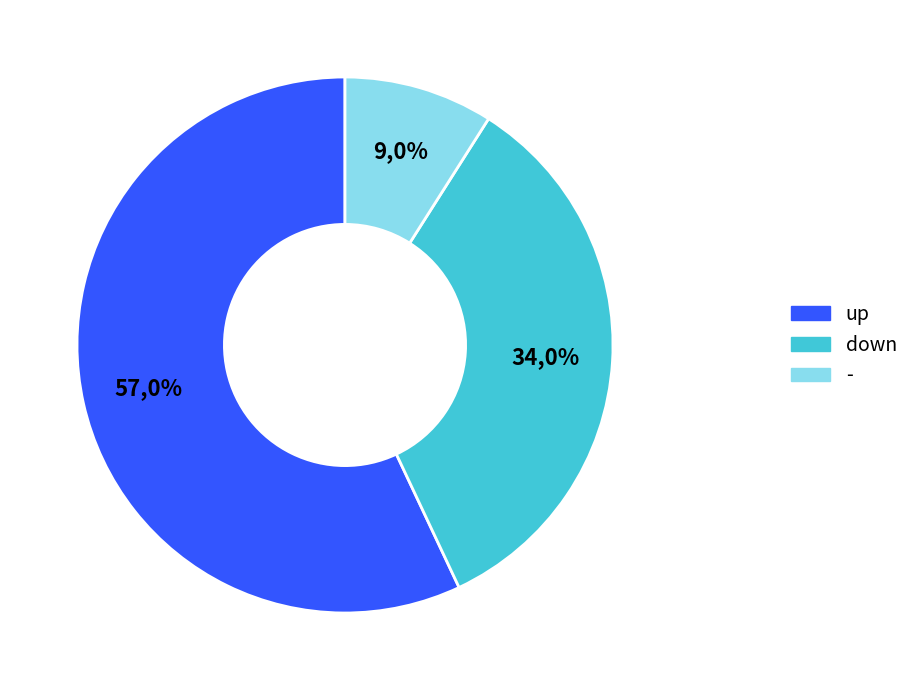

The up slice represents 57% of the pie. True or false?

True